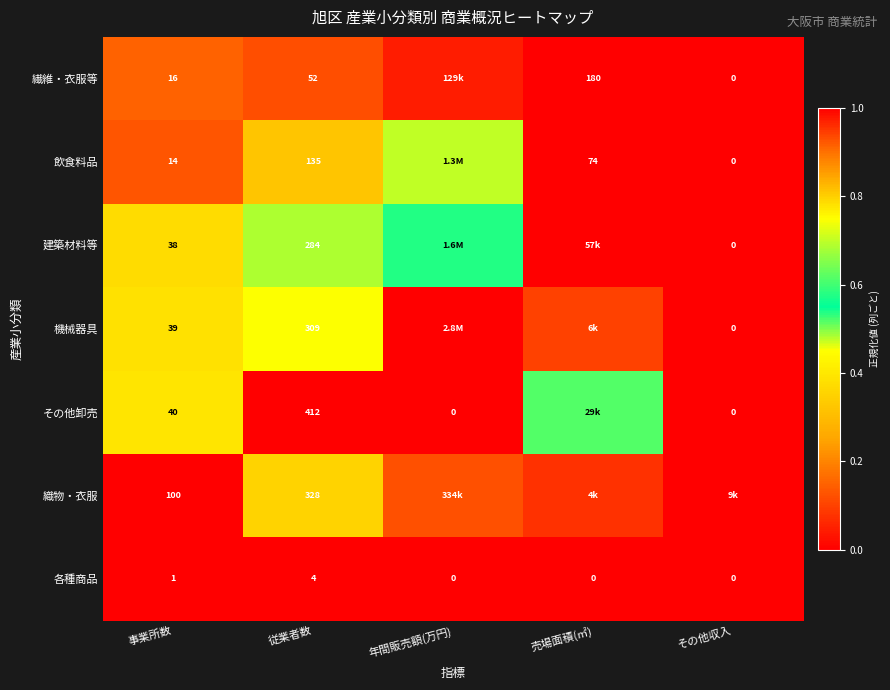

Is the value of 繊維・衣服等 at その他収入 greater than the value of 機械器具 at 従業者数?

No